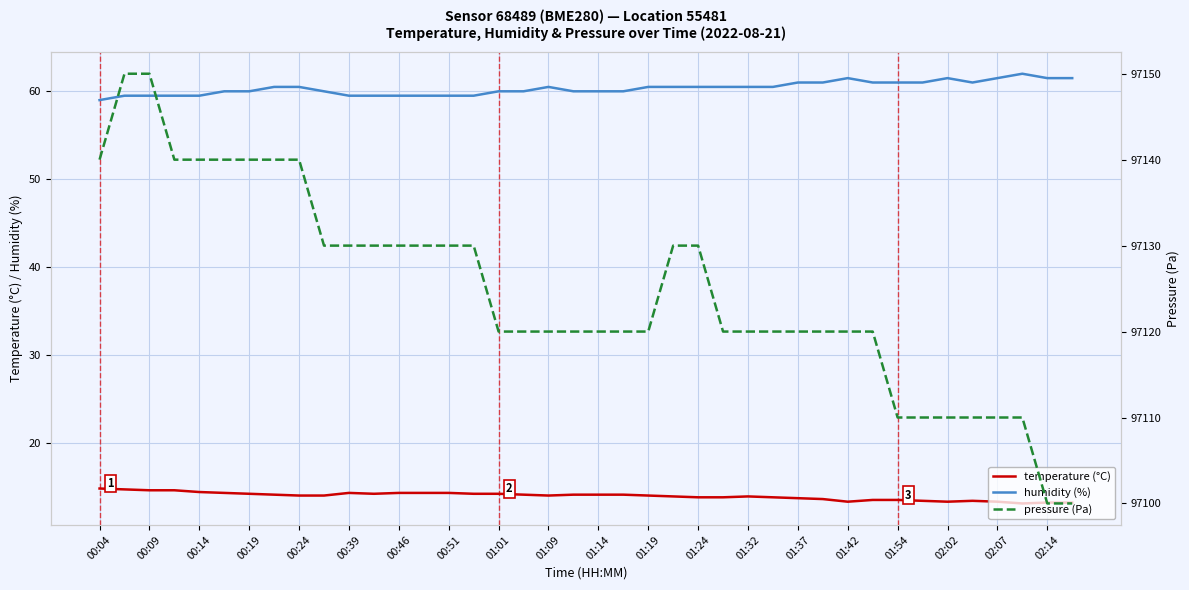

True or false: pressure (Pa) and humidity (%) cross at least once.

False